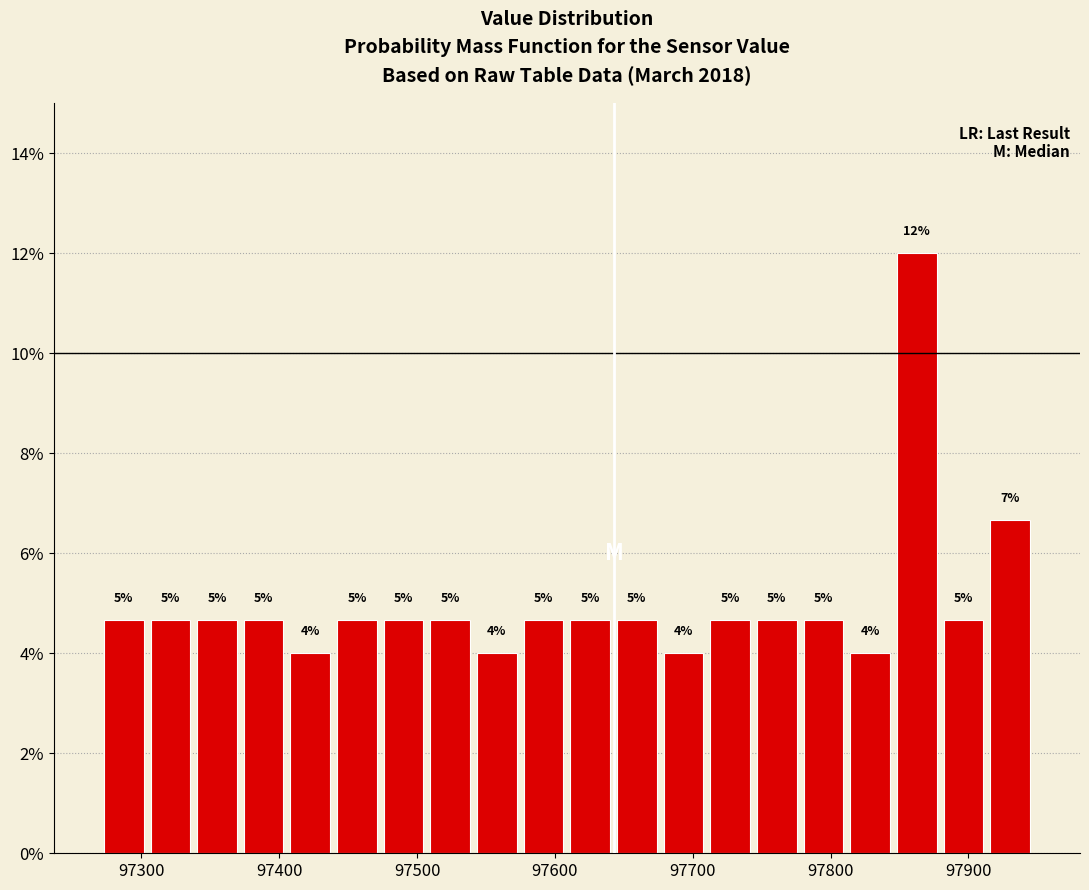

Around what value on the x-axis is the tallest bar? Give the approximate position of its centre, as read against the axis.

97860